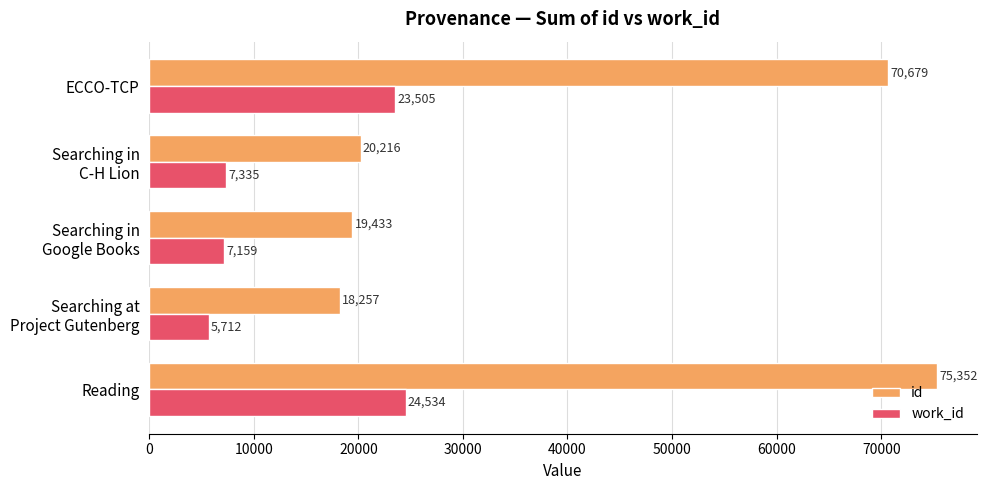

The value of work_id at ECCO-TCP is 23505. True or false?

True